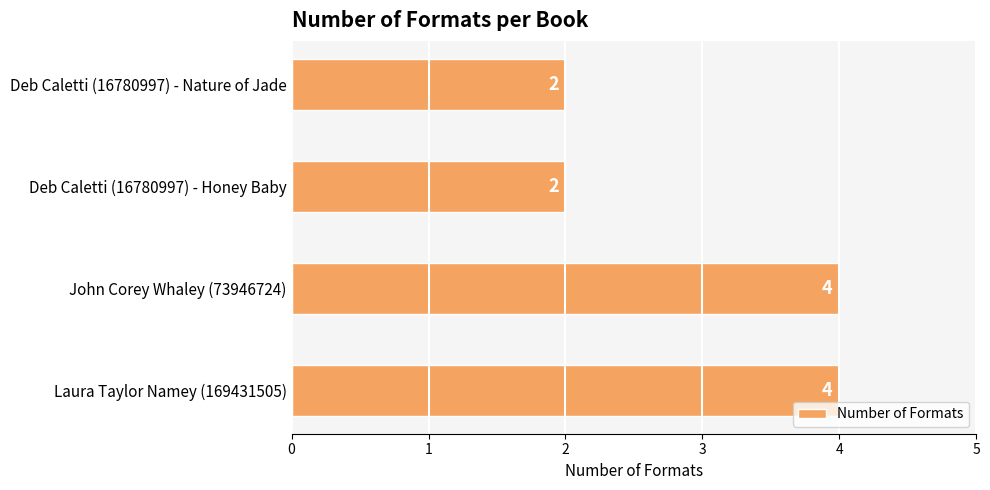

What is the sum of the values at Laura Taylor Namey (169431505) and John Corey Whaley (73946724)?

8